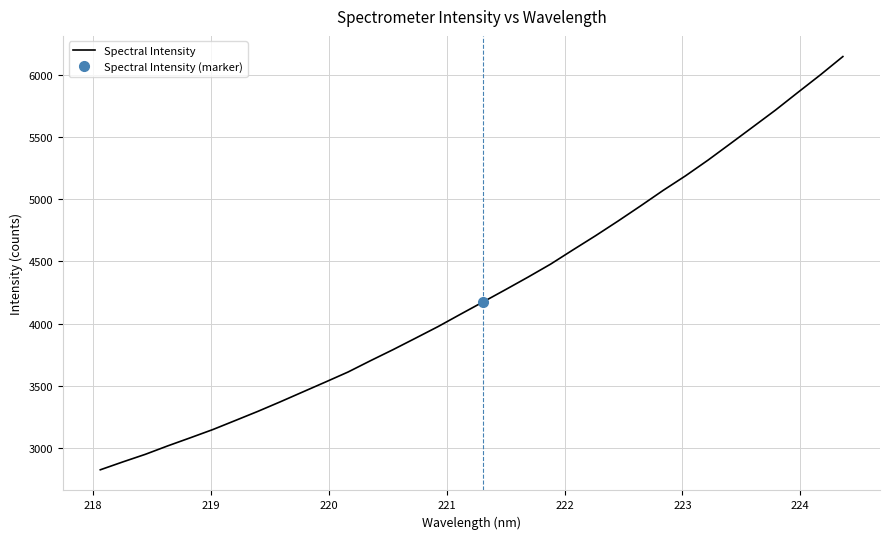

Does the chart display data point markers on the line(s)?

No